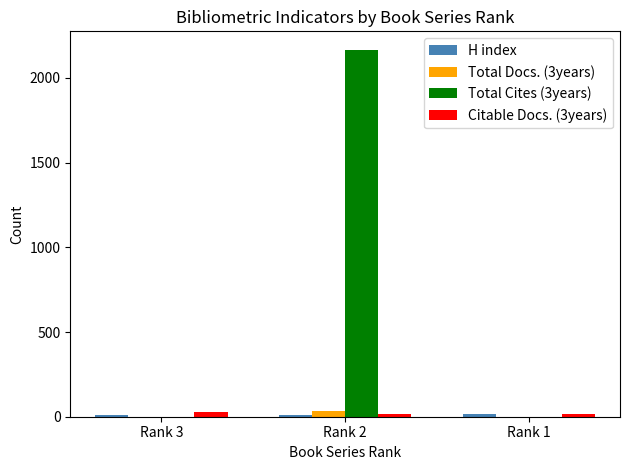

How many categories are shown in the chart?

3